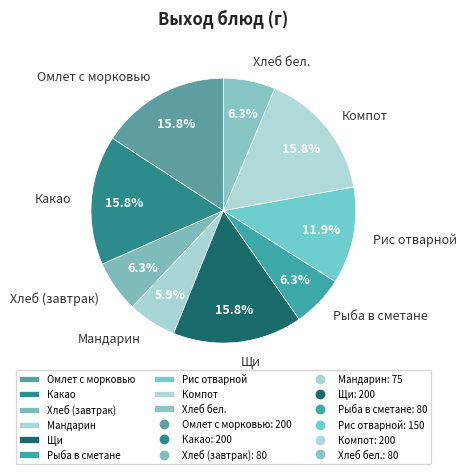

To the nearest percent, what portion does Мандарин represent?

6%